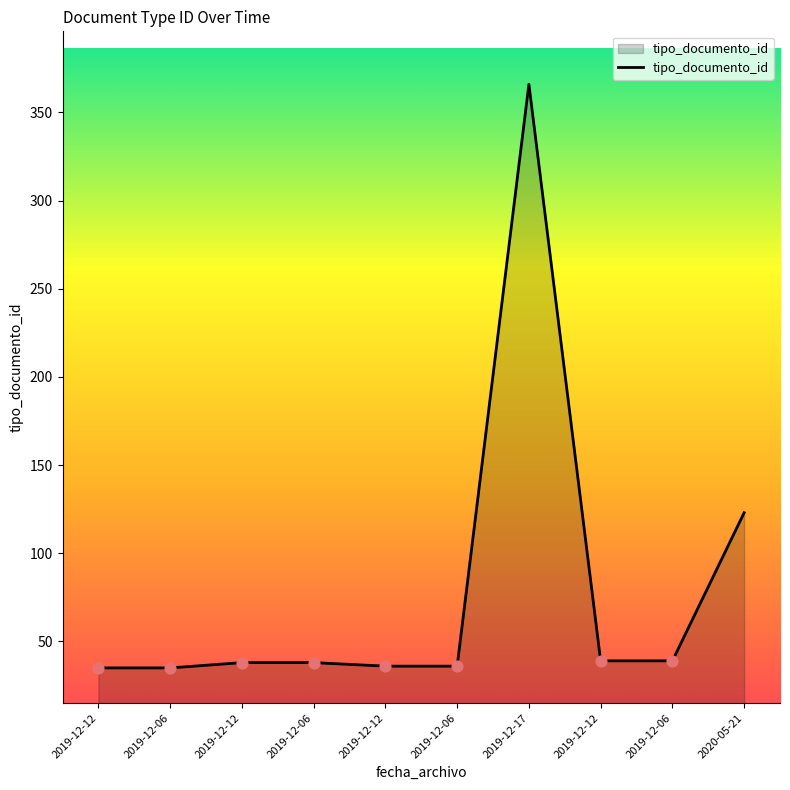

How many lines are shown in the chart?

1